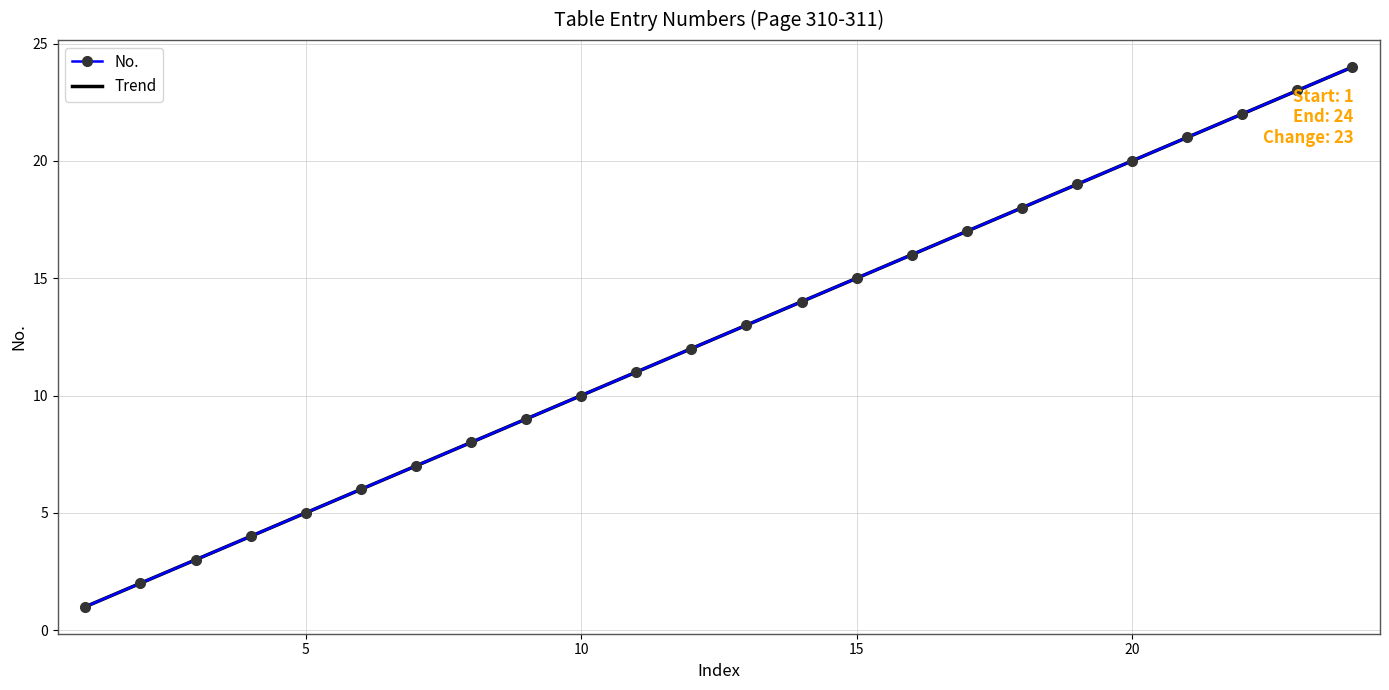

Which has a higher value, 4 or 8?

8